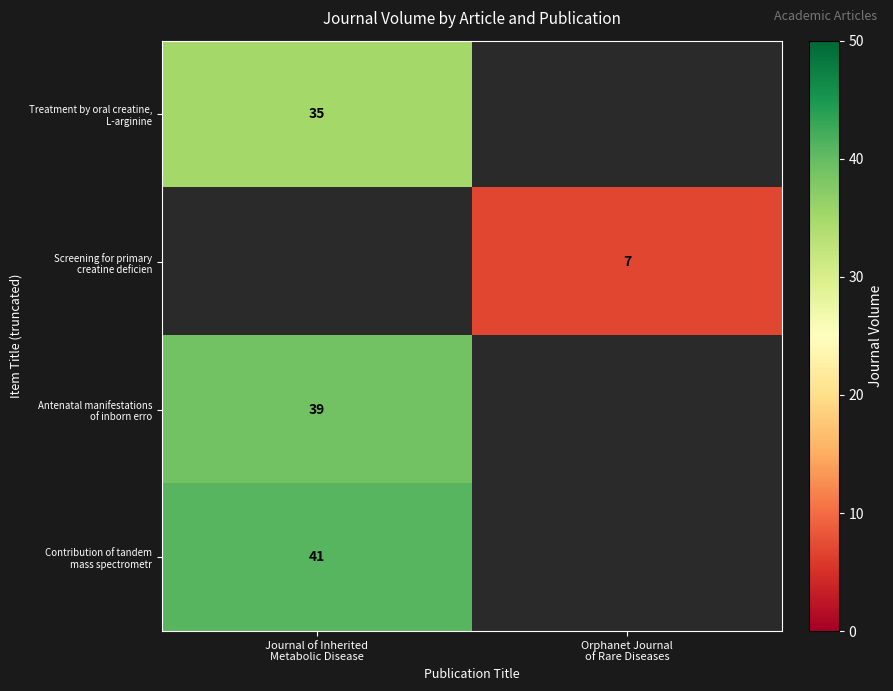

What is the approximate value of Contribution of tandem mass spectrometr at Journal of Inherited Metabolic Disease?

41.0